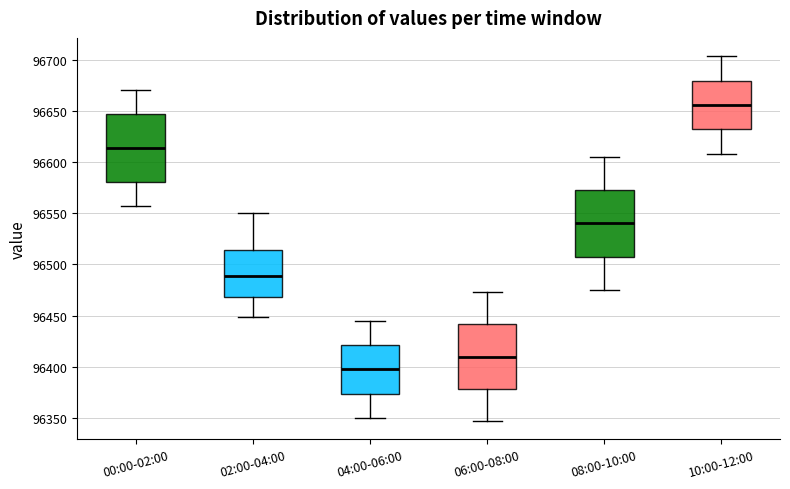

Where is the lower edge of the box for 08:00-10:00 on the y-axis? The values are not printed on the chart, so give them approximately, as read against the axis.

96510